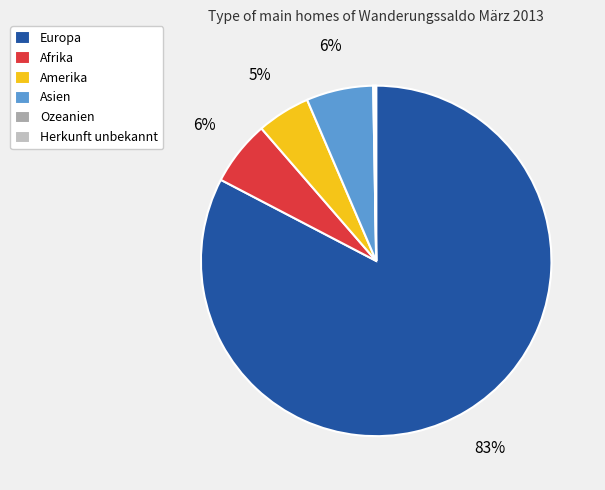

Does Asien account for over 50% of the chart?

No